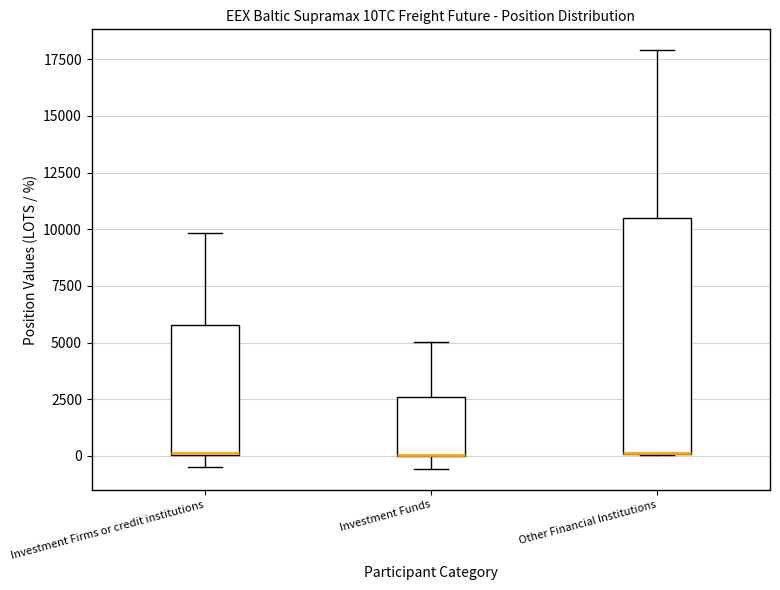

Which box is the tallest, from its lower edge to its upper edge?

Other Financial Institutions